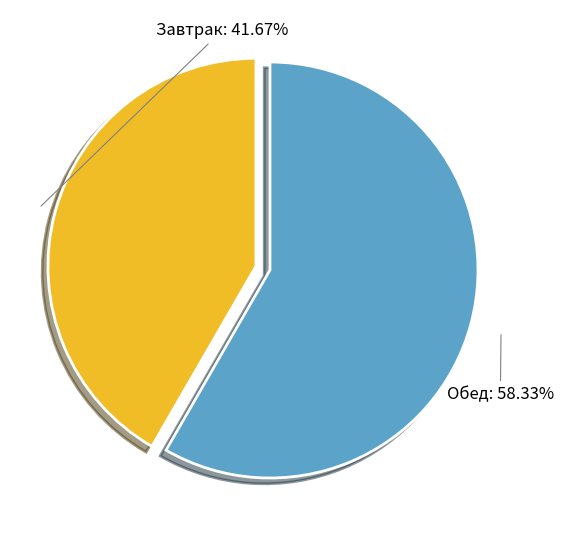

Is the sum of Обед and Завтрак greater than half?

Yes